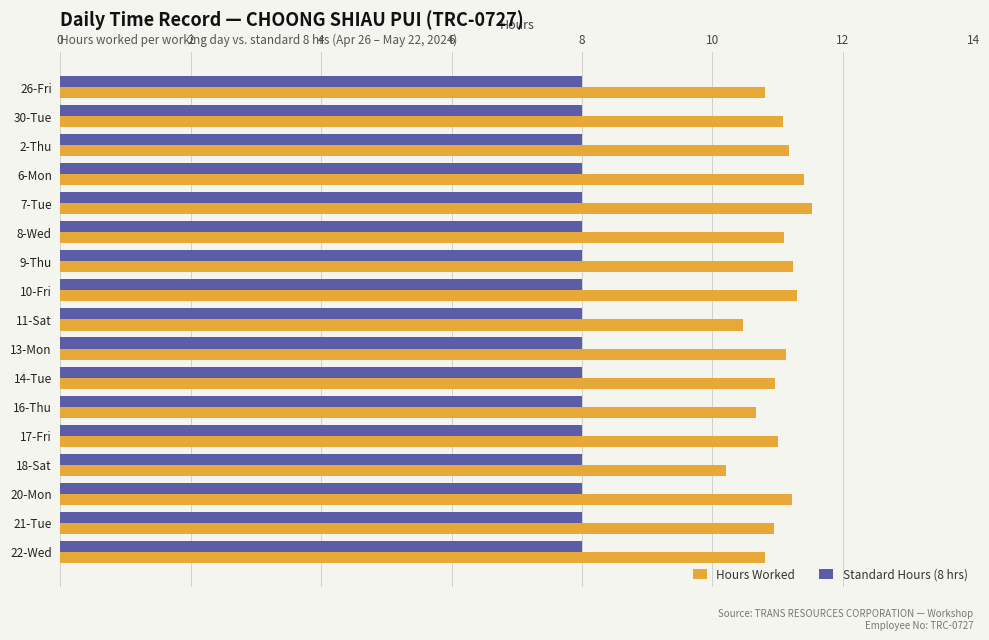

What is the greatest value displayed?

11.5